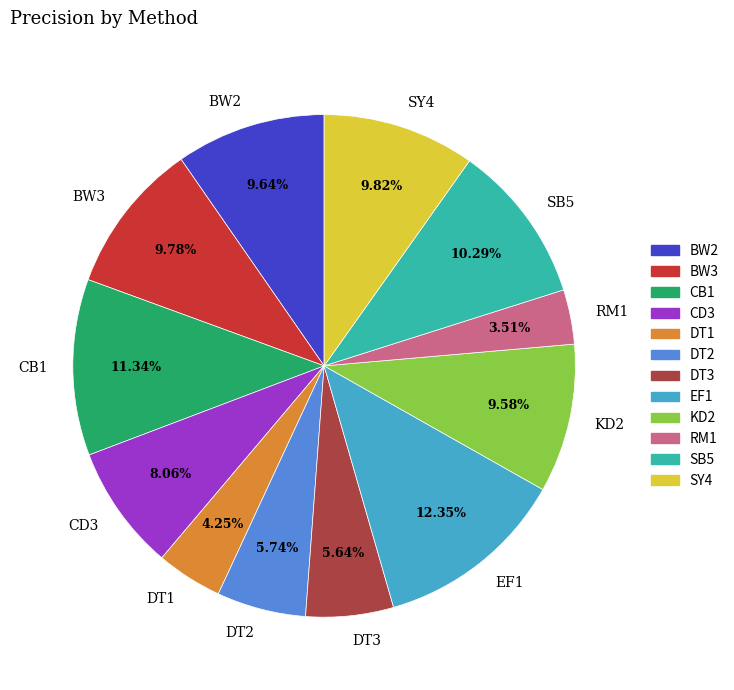

To the nearest percent, what is the combined percentage of EF1 and DT1?

17%